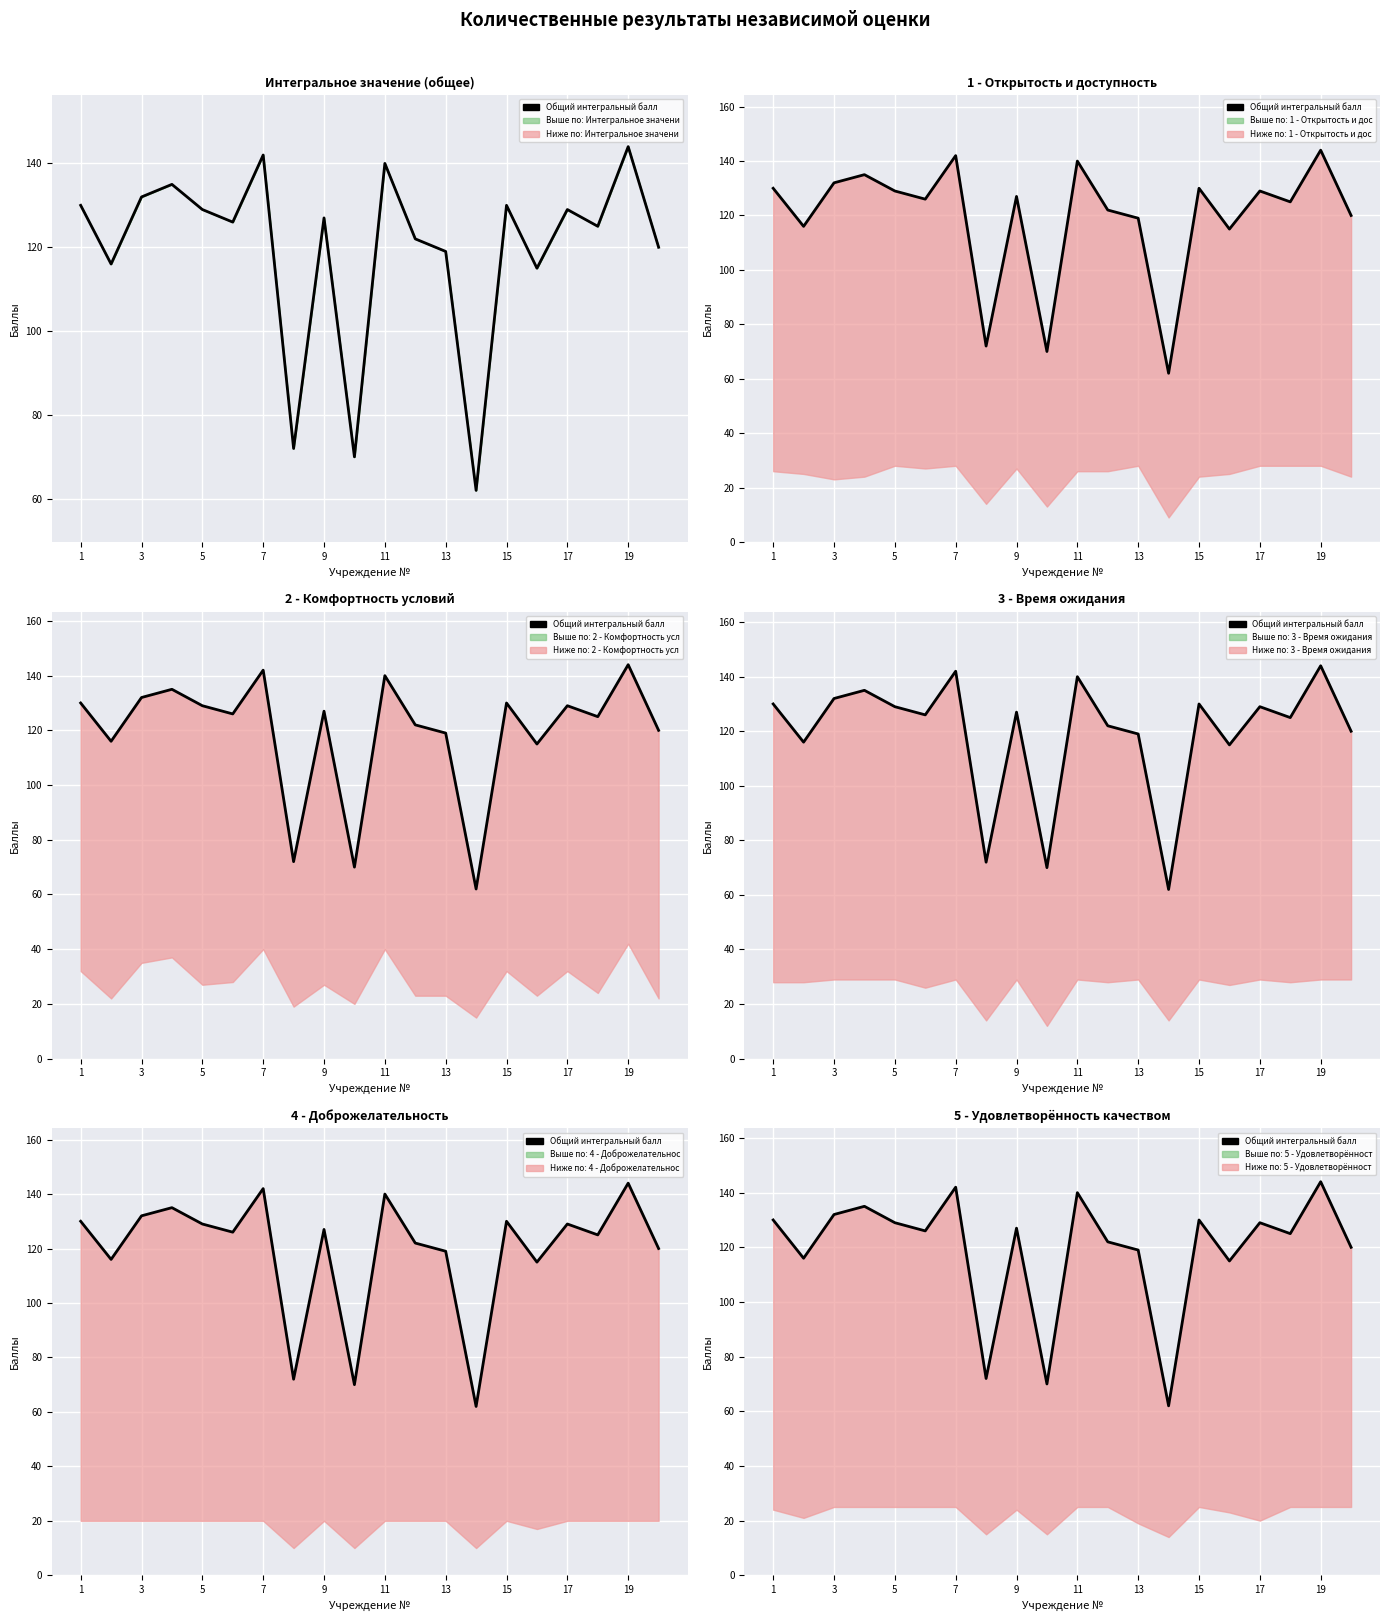

Is the value of Интегральное значение (общее) at 9 greater than the value of 3 - Время ожидания at 7?

Yes